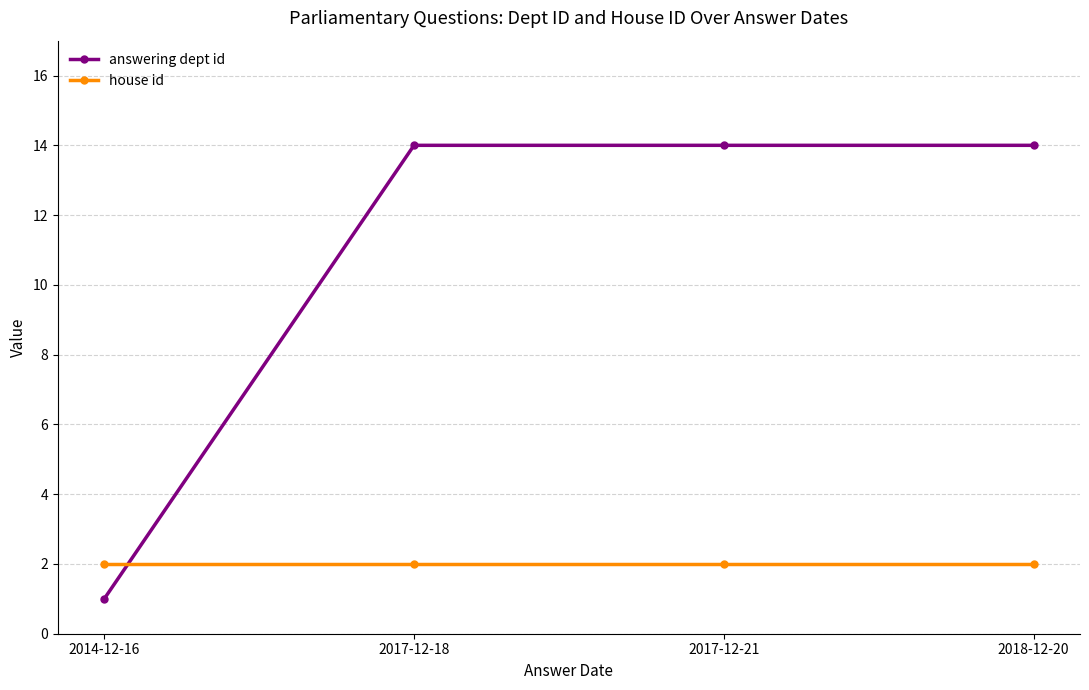

What is the sum of all house id values?

8